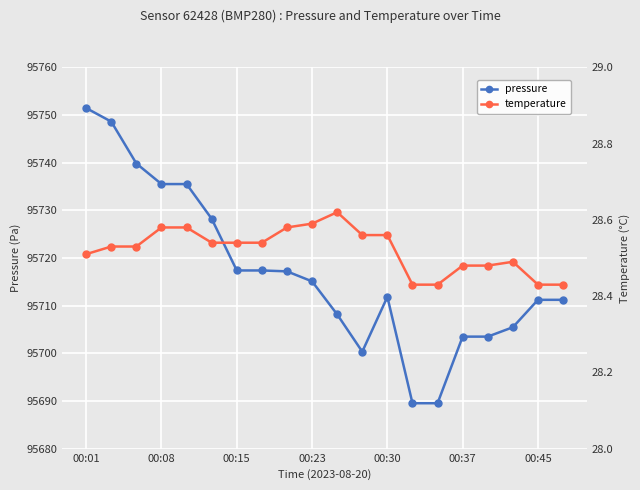

Which series has the largest range (max minus min)?

pressure